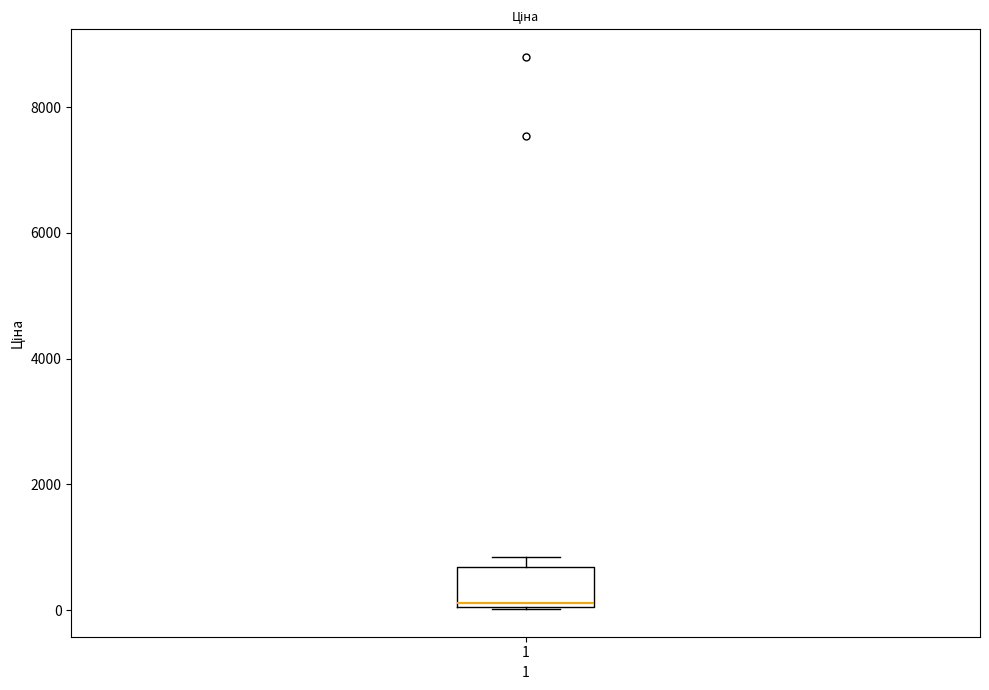

Transcribe this box plot: give where the median line is, the range the box spans, and where the two whiskers end, as read against the y-axis. The values are not printed on the chart, so give them approximately, as read against the axis.

median 200, box 0 to 600, whiskers 0 to 800